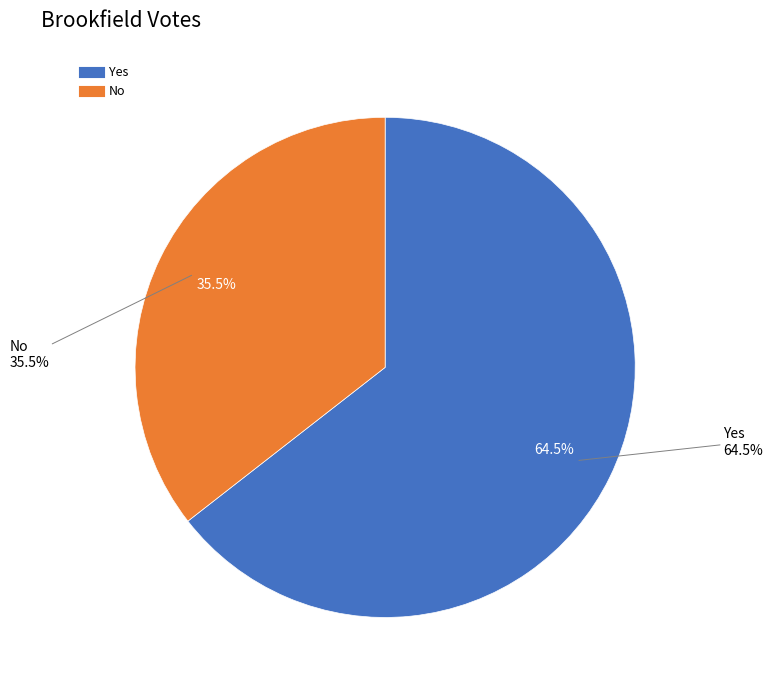

Which has a higher value, Yes or No?

Yes